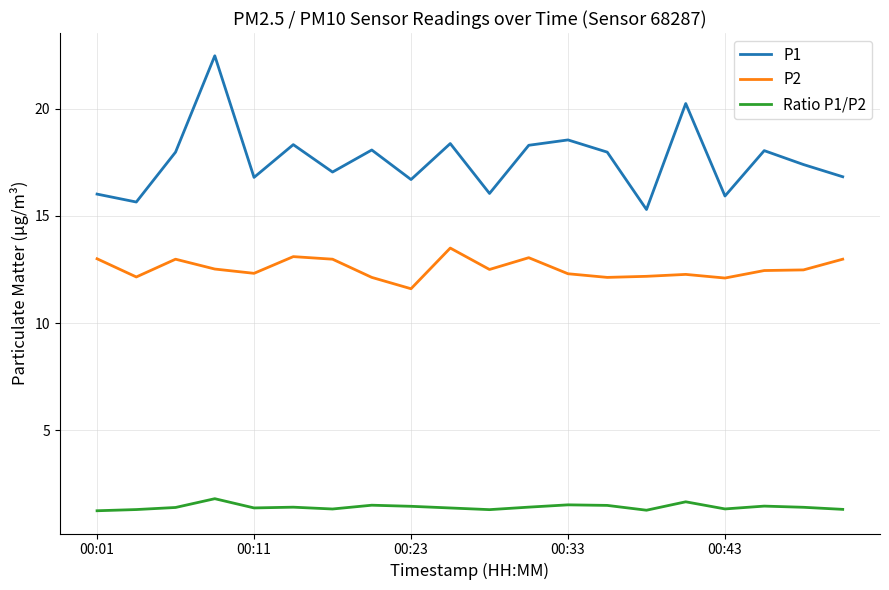

Rank the series by their average value, from highest to lowest.

P1, P2, Ratio P1/P2